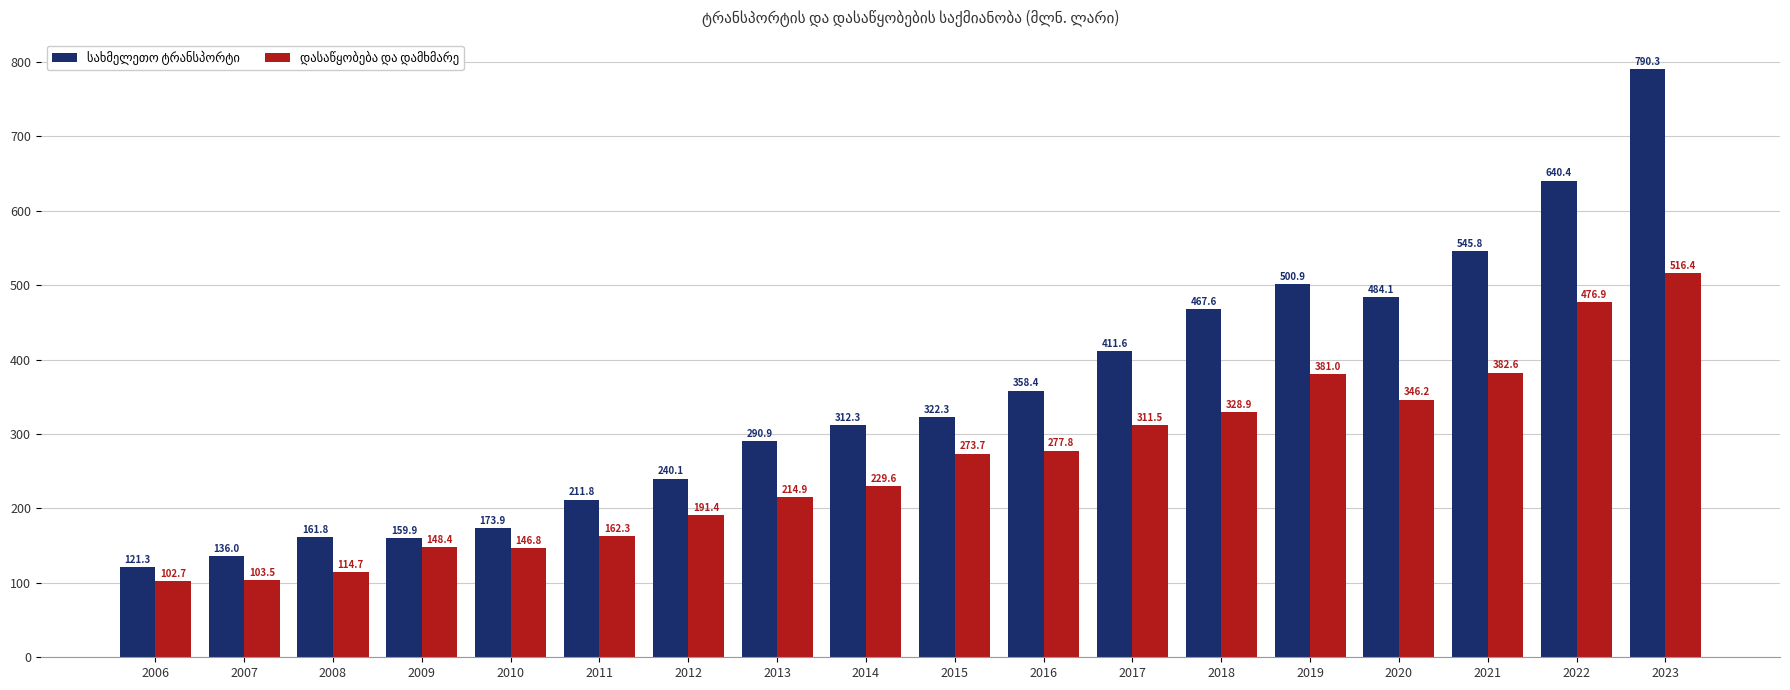

Which category has the lowest value across all series?

2006